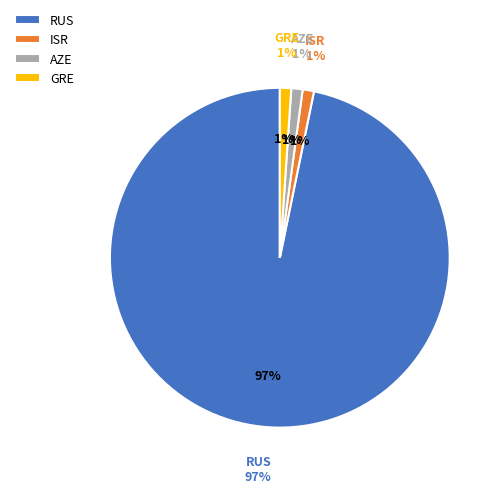

Which category accounts for the majority?

RUS